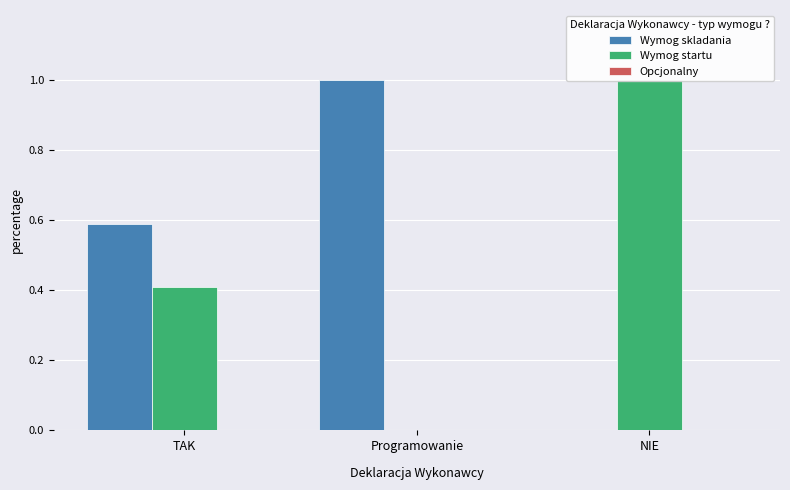

Count the number of data series in this chart.

3